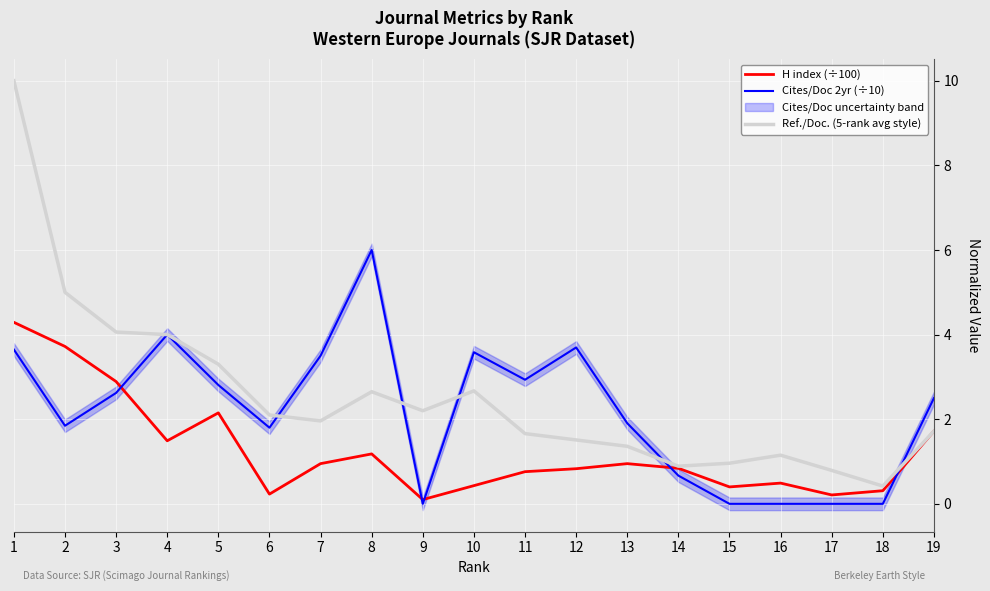

Reading left to right, extract all data points from this chart.

H index (÷100): 1=4.3	2=3.7	3=2.9	4=1.5	5=2.1	6=0.2	7=0.9	8=1.2	9=0.1	10=0.4	11=0.8	12=0.8	13=0.9	14=0.8	15=0.4	16=0.5	17=0.2	18=0.3	19=1.7
Cites/Doc 2yr (÷10): 1=3.6	2=1.8	3=2.6	4=4.0	5=2.8	6=1.8	7=3.5	8=6.0	9=0.0	10=3.6	11=2.9	12=3.7	13=1.9	14=0.7	15=0.0	16=0.0	17=0.0	18=0.0	19=2.5
Ref./Doc. (5-rank avg style): 1=10.0	2=5.0	3=4.1	4=4.0	5=3.3	6=2.1	7=2.0	8=2.6	9=2.2	10=2.7	11=1.7	12=1.5	13=1.4	14=0.9	15=1.0	16=1.1	17=0.8	18=0.4	19=1.7